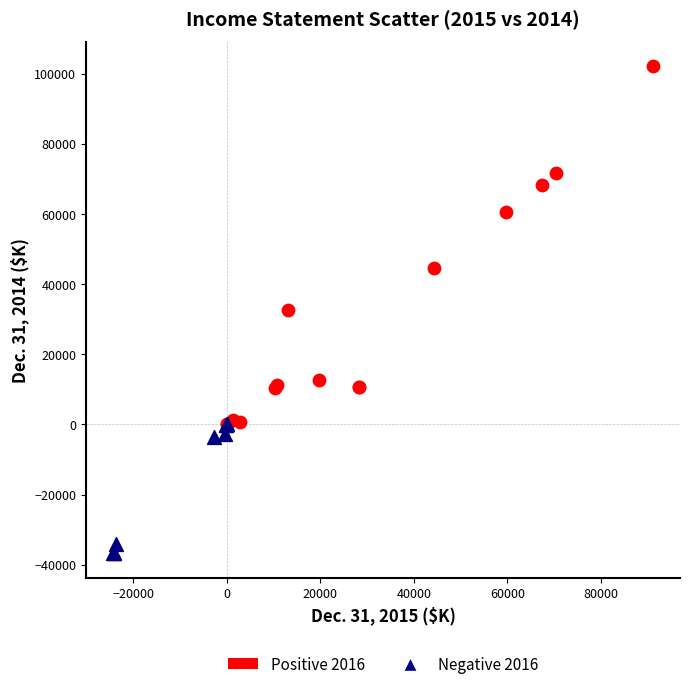

Which series has the largest Y range (max minus min)?

Positive 2016